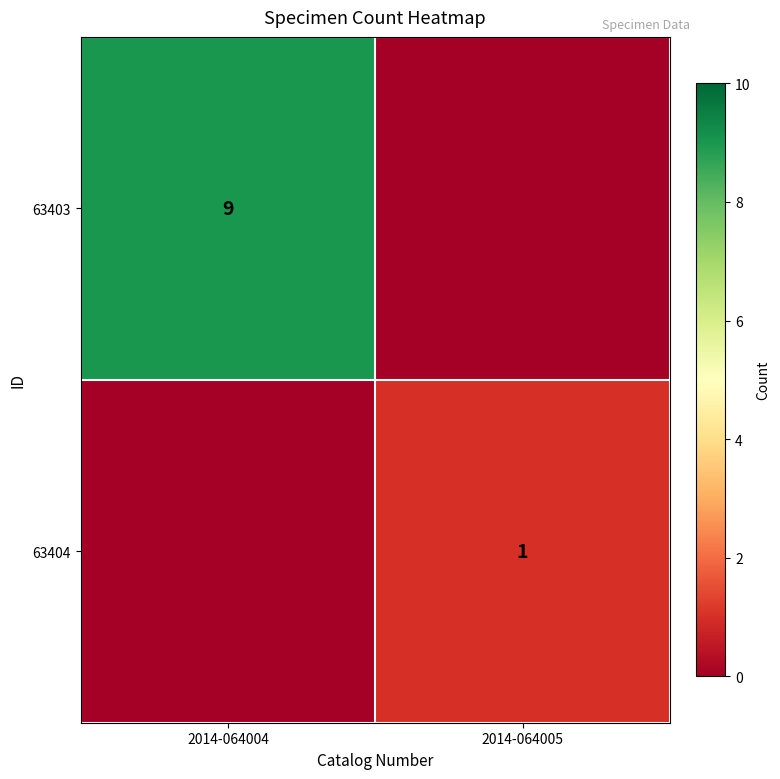

What is the difference between the highest and lowest values at 2014-064004?

9